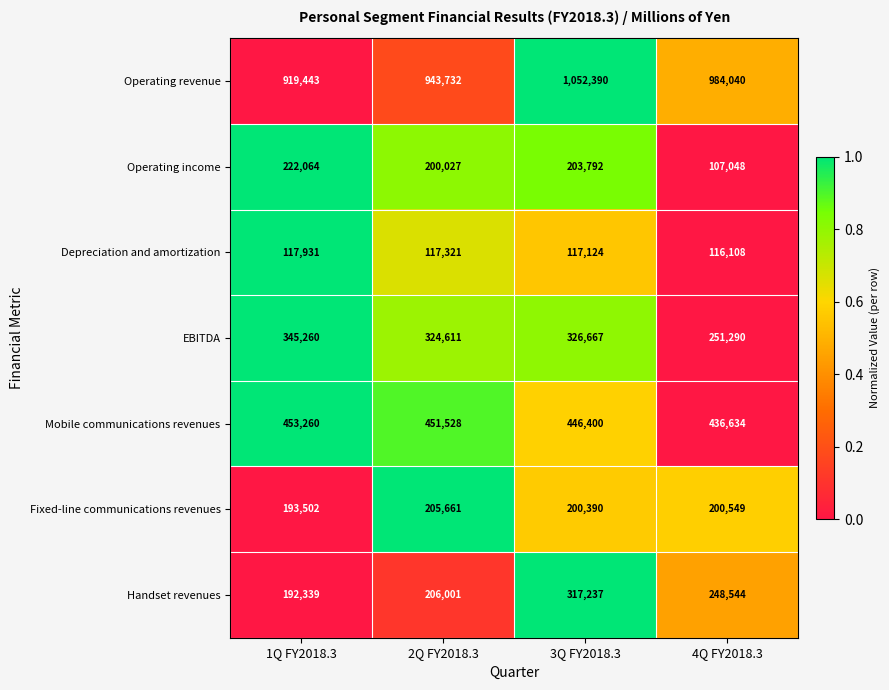

Is the value of Operating income at 1Q FY2018.3 greater than the value of Depreciation and amortization at 1Q FY2018.3?

Yes